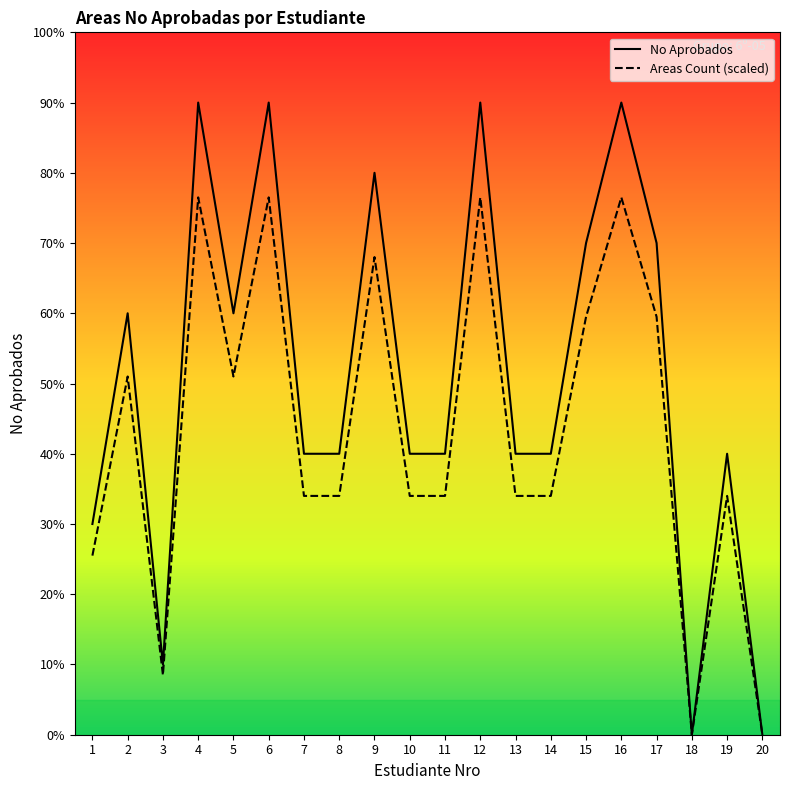

How many data points in No Aprobados are less than 4?

4